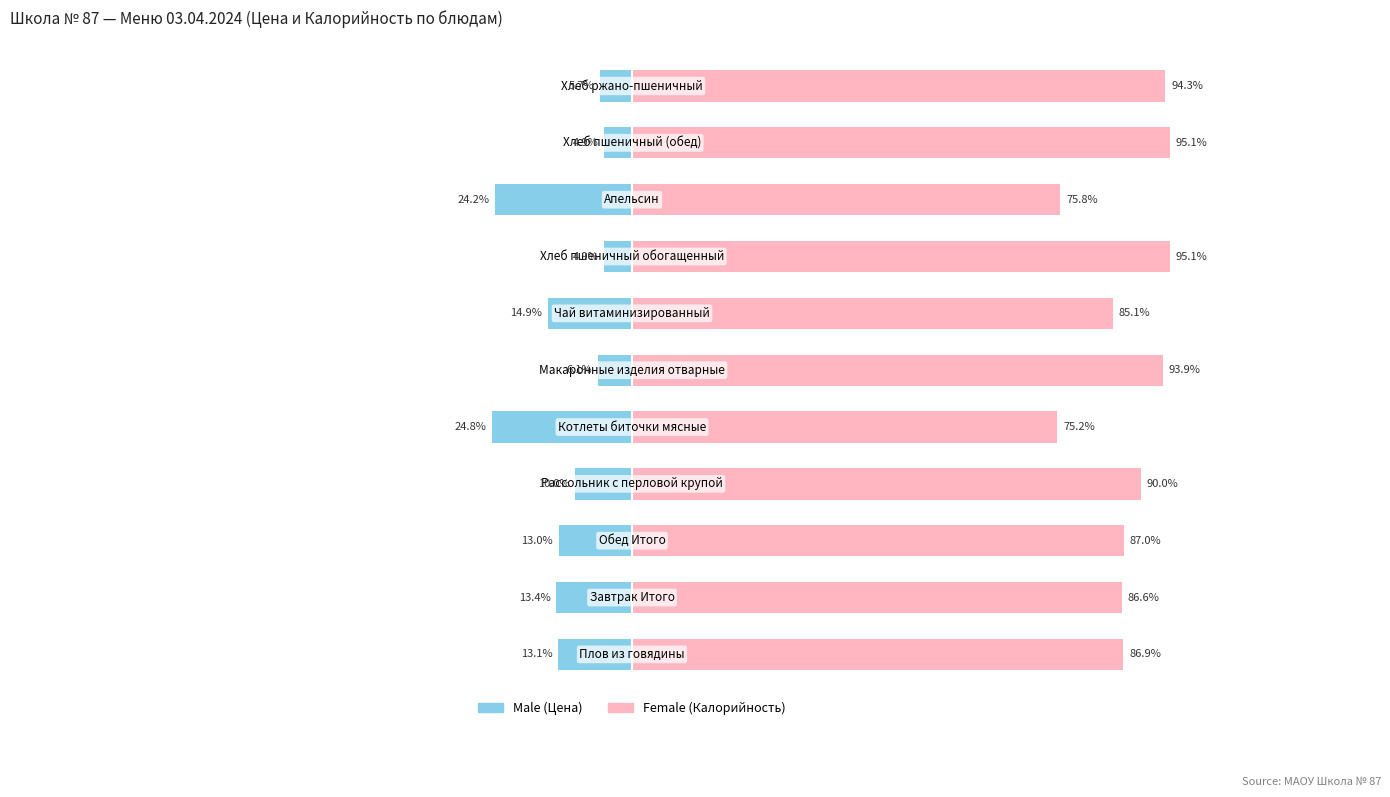

At 2, list the series in order from smallest to largest.

Male, Female